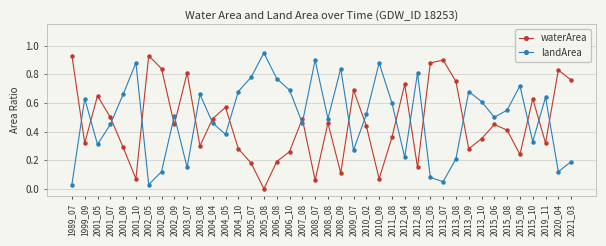

True or false: waterArea has a value of 0.1 at 2008_07.

True